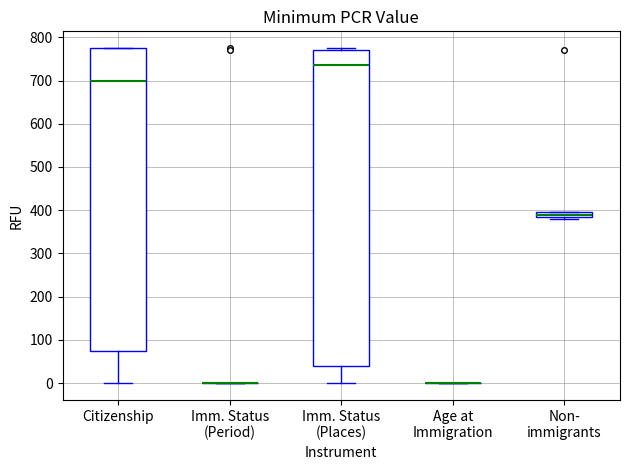

Comparing the boxes themselves (not the whiskers), which one is the tallest?

Imm. Status (Places)